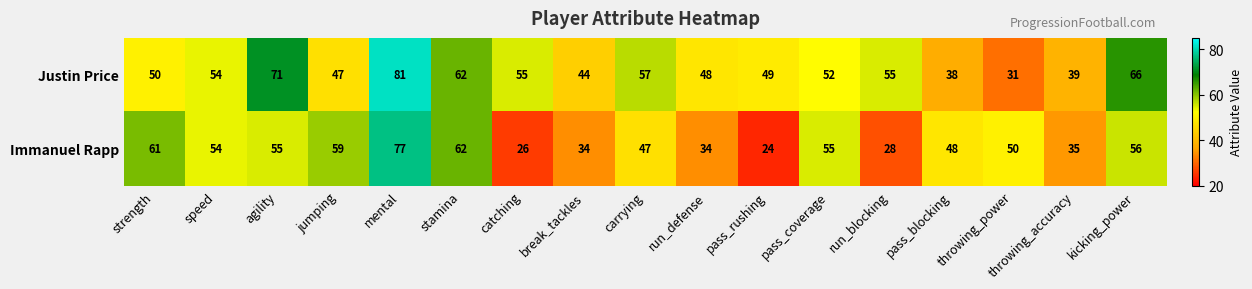

What is the sum of all Immanuel Rapp values?

805